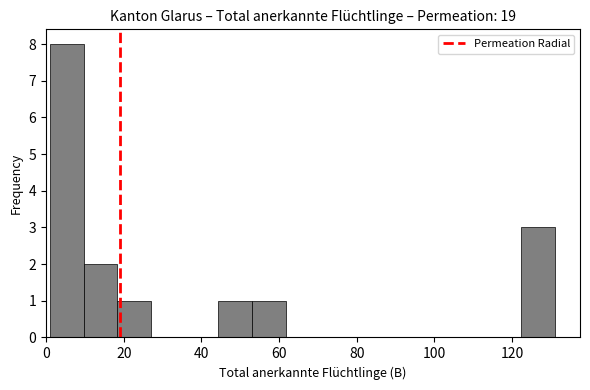

Over which range of the x-axis is the bar tallest?

2 to 10